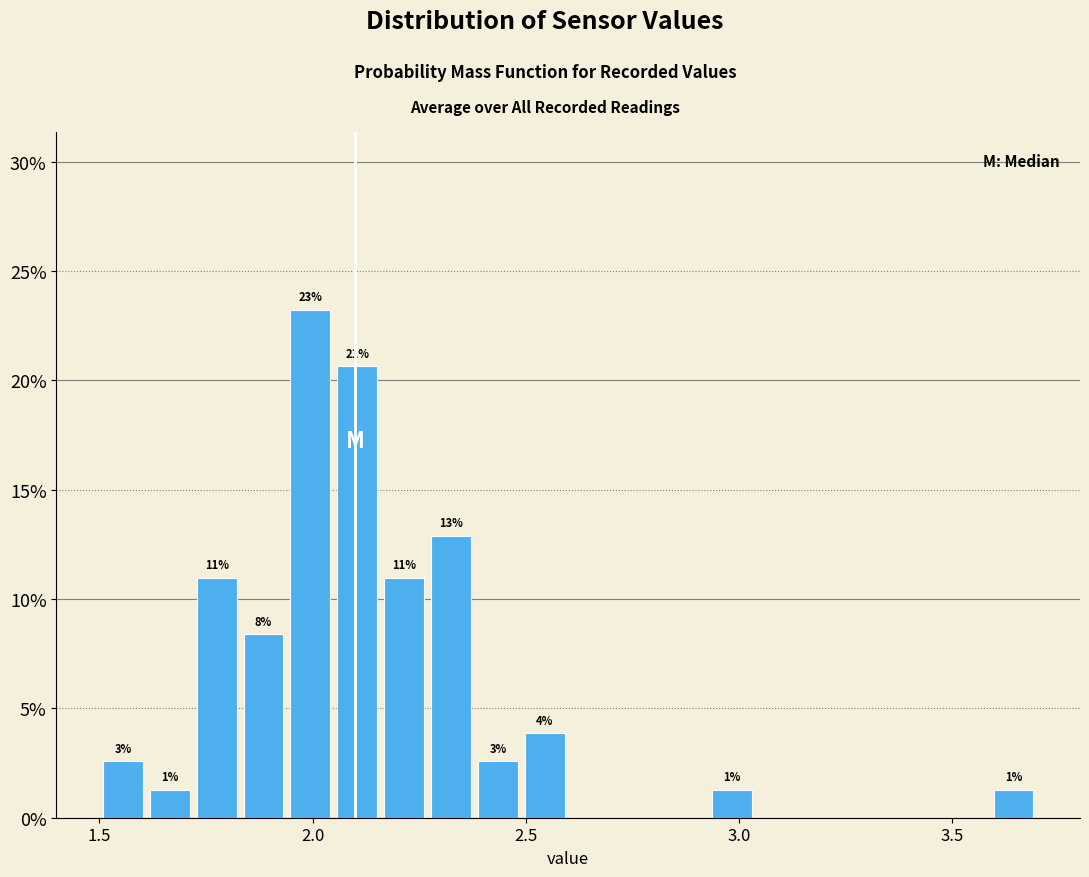

Read against the x-axis, roughly where is the centre of the tallest bar?

2.00